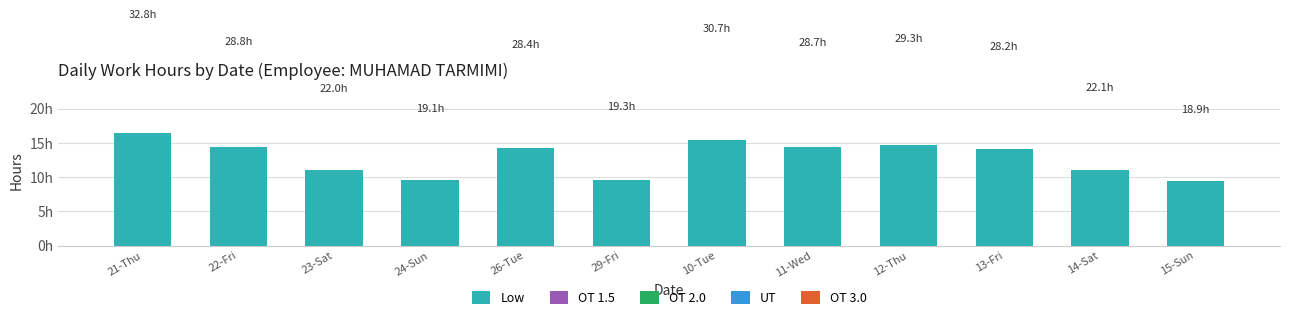

Are the bars horizontal?

No